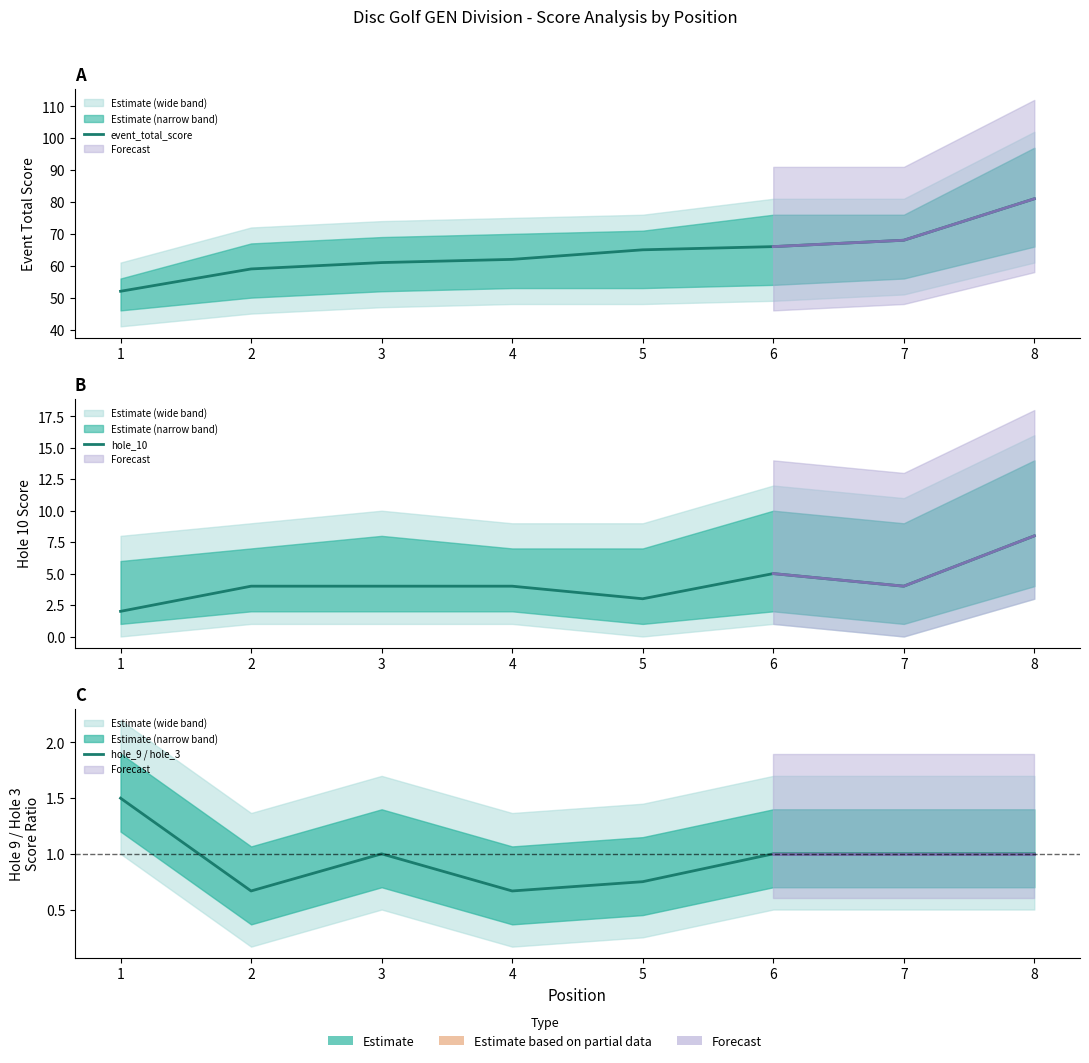

What is the sum of the event_total_score values at 2 and 6?

125.0